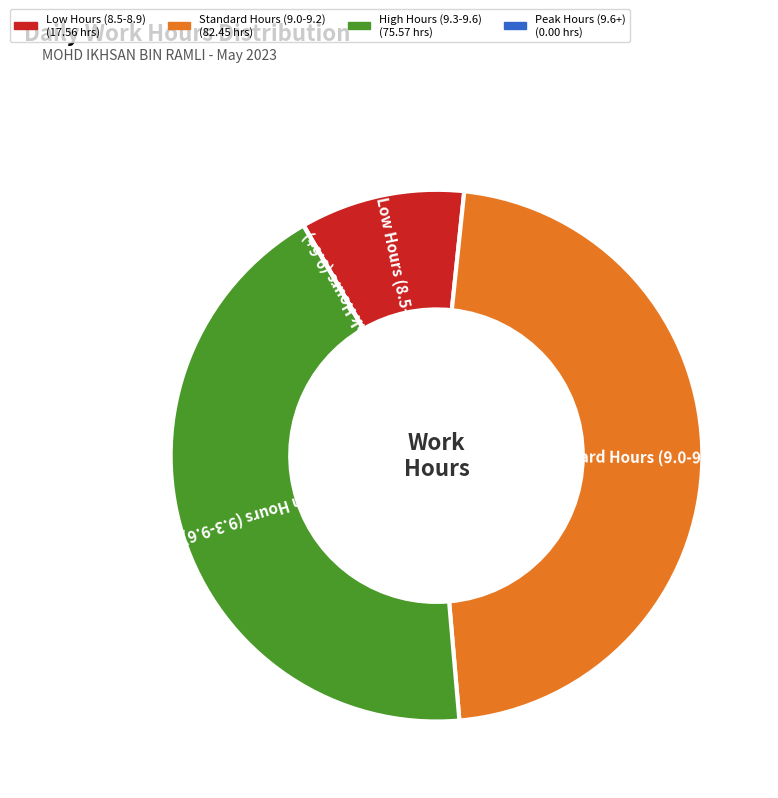

Is there any slice that represents more than half of the pie?

No